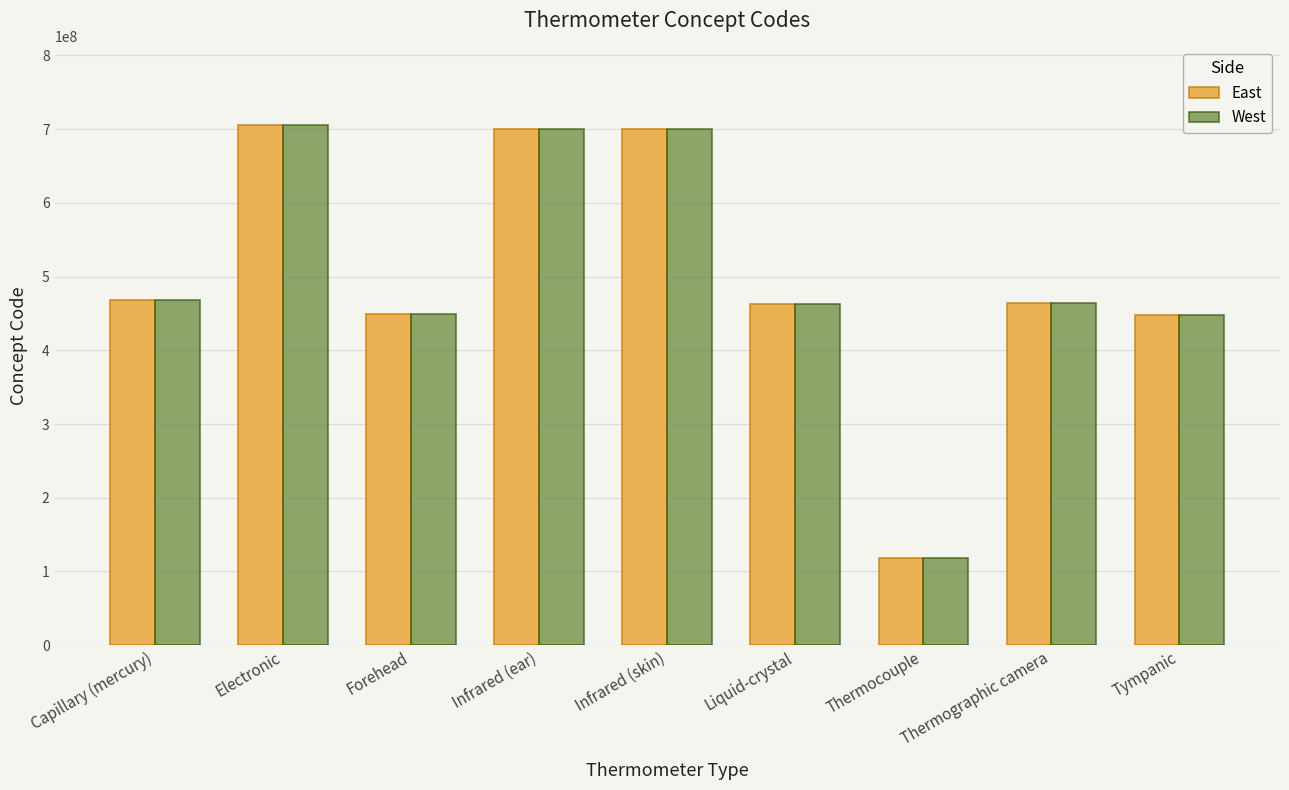

What is the sum of the West values at Tympanic and Forehead?

897084006